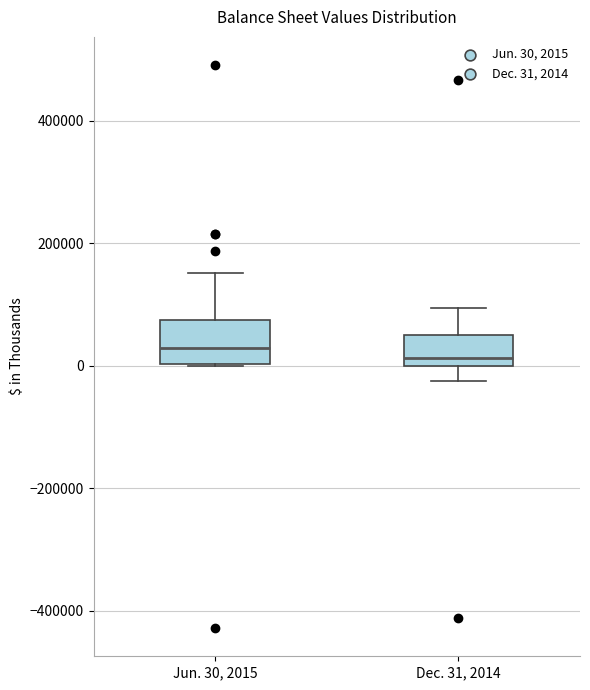

Reading left to right, read every box against the y-axis: the position of its median line, the range the box covers, and the ends of its whiskers. The values are not printed on the chart, so give them approximately, as read against the axis.

Jun. 30, 2015: median 20000, box 0 to 80000, whiskers 0 to 160000
Dec. 31, 2014: median 20000, box 0 to 60000, whiskers -20000 to 100000